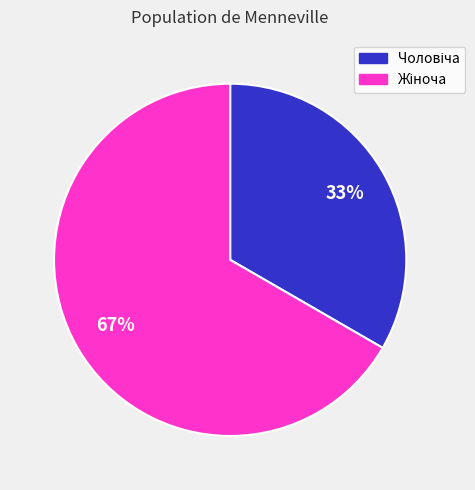

How many slices are in this pie chart?

2